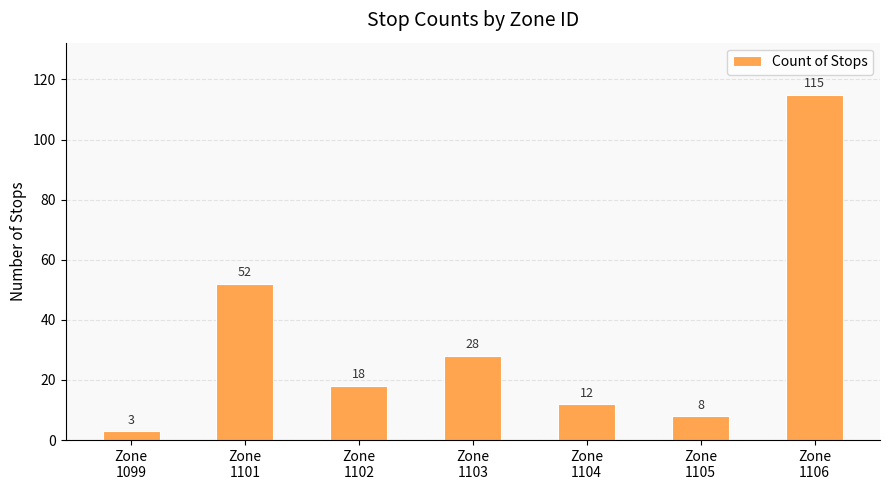

Are the bars horizontal?

No